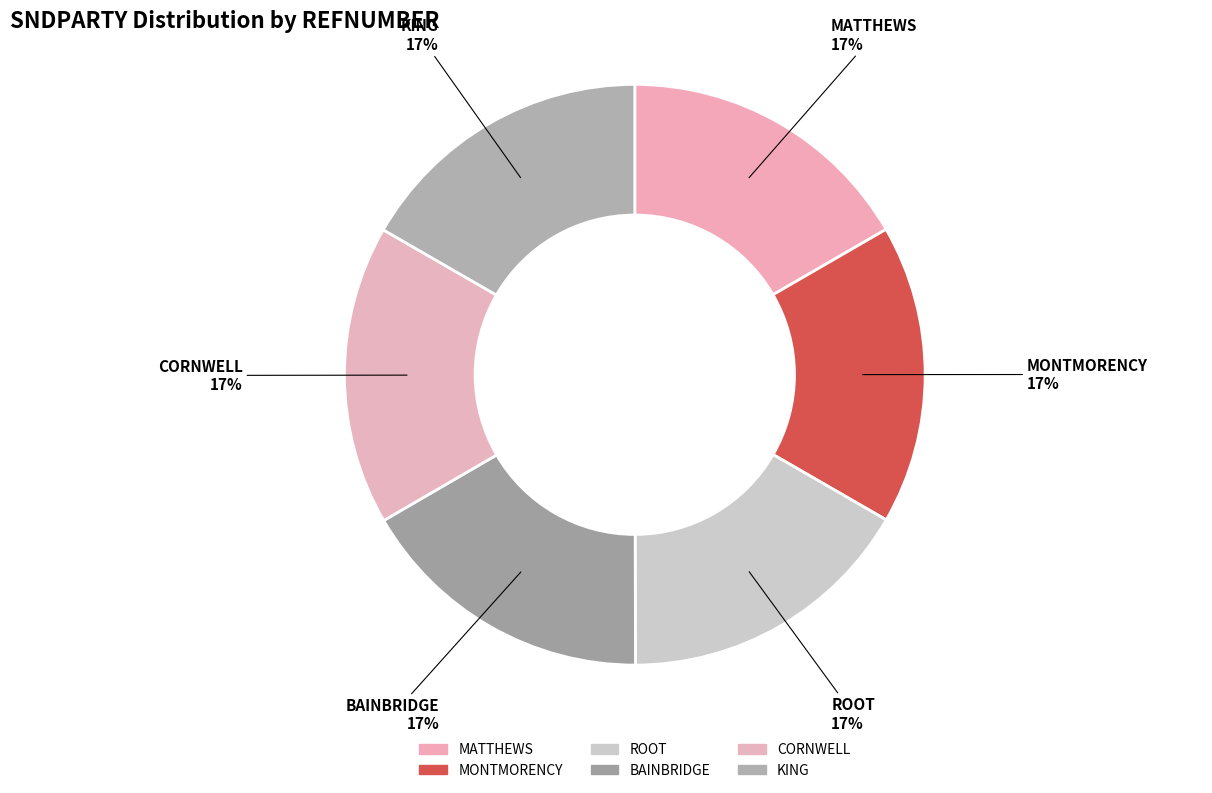

Is it true that MATTHEWS is 7% of the pie?

False